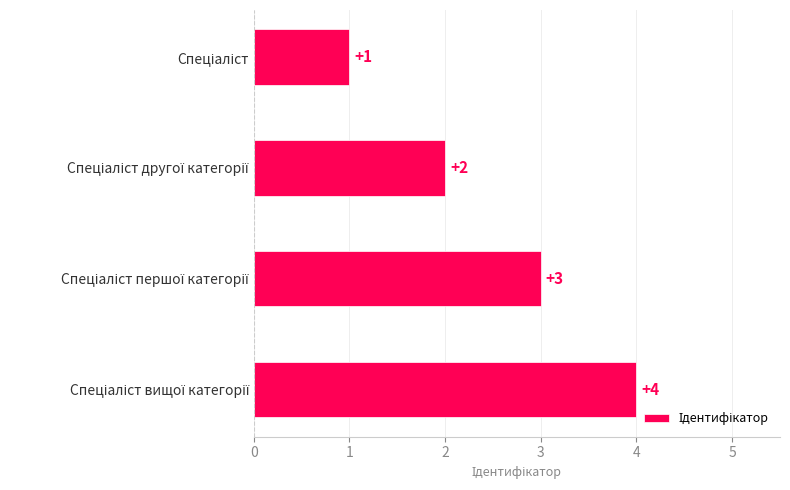

How many values are between 2 and 4?

3